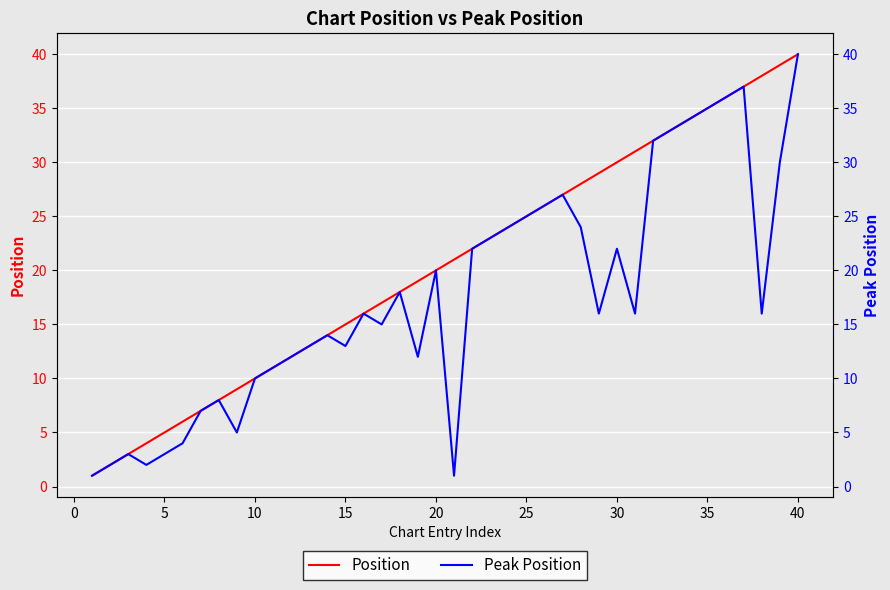

What is the sum of all Position values?

749